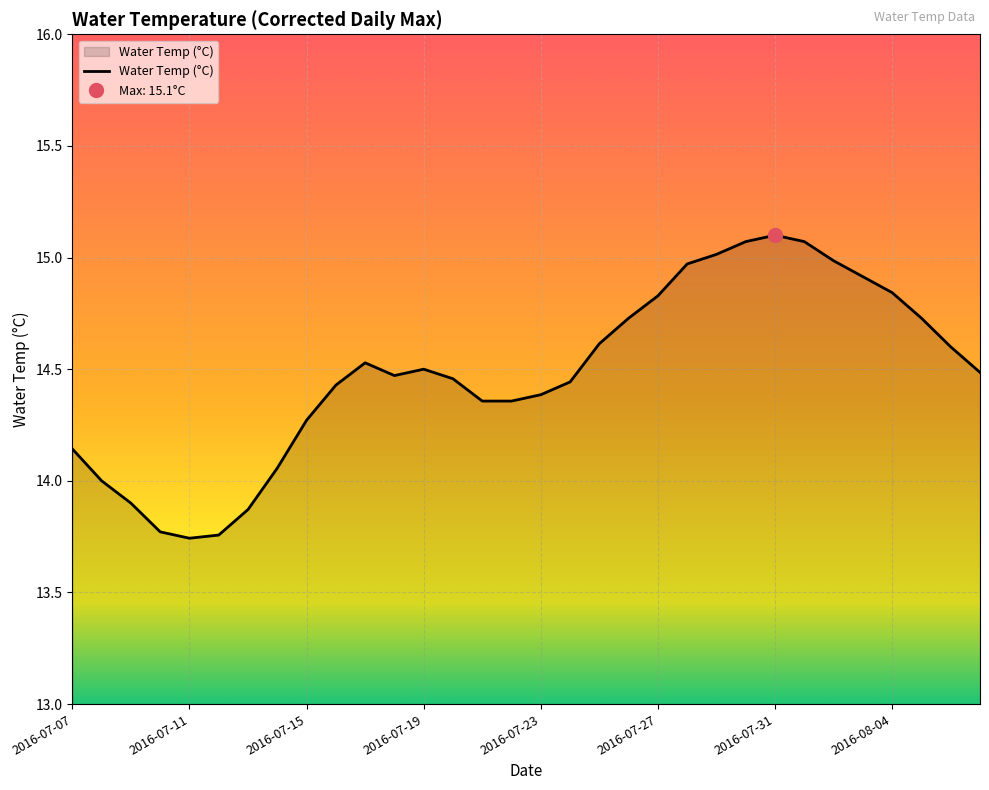

How many points are lower than both their immediate neighbors (excluding endpoints)?

2